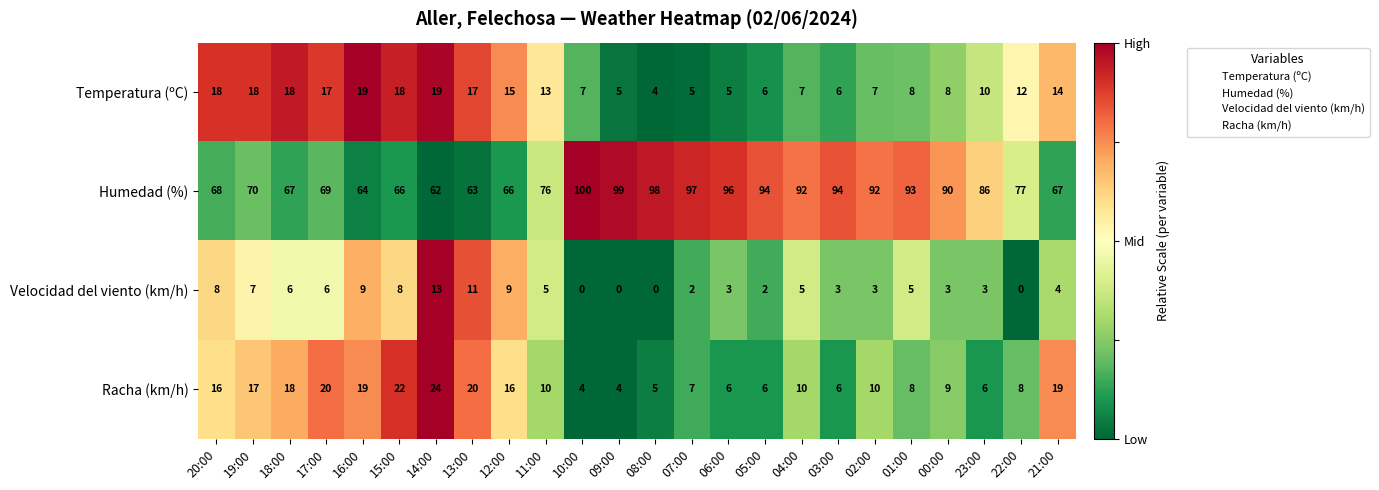

List the series in order of their peak value, highest first.

Humedad (%), Racha (km/h), Temperatura (ºC), Velocidad del viento (km/h)